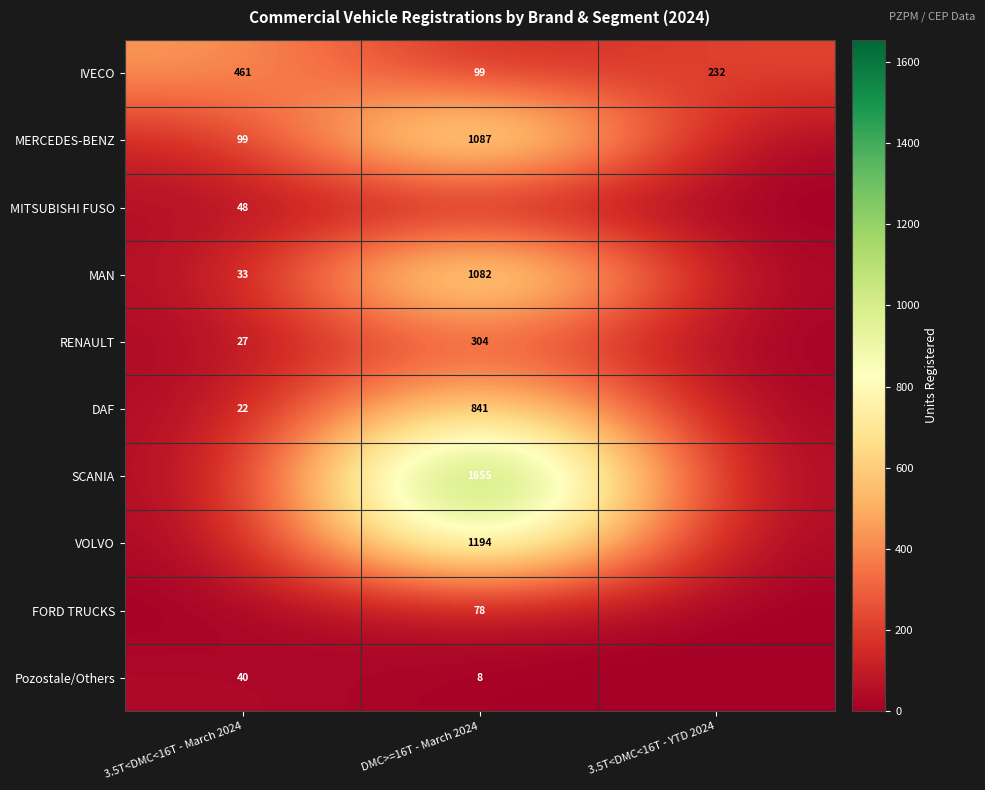

What is the sum of the DAF values at 3.5T<DMC<16T - March 2024 and DMC>=16T - March 2024?

863